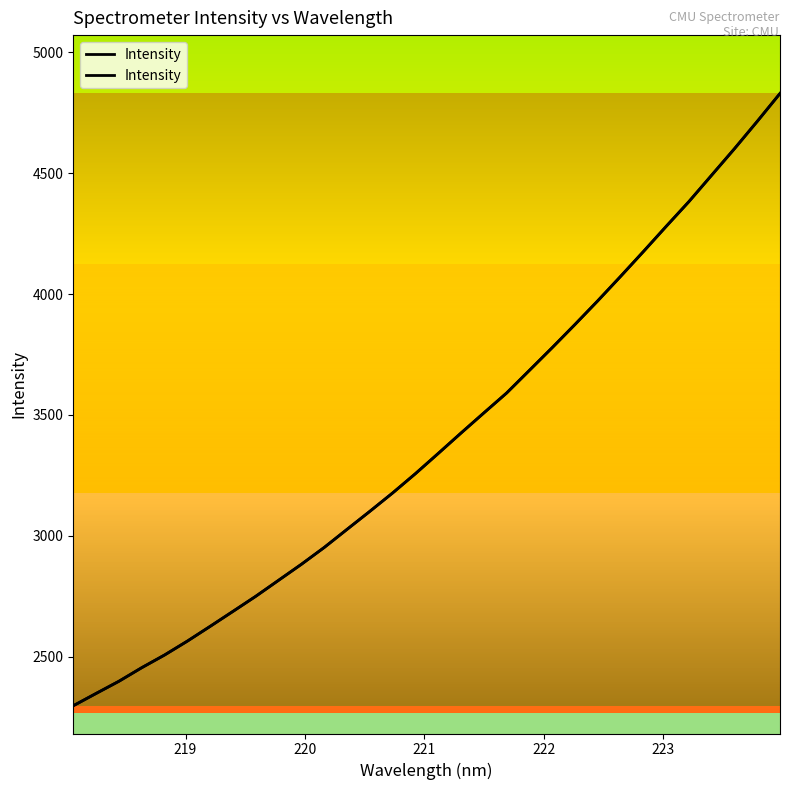

How many categories are shown in the chart?

32